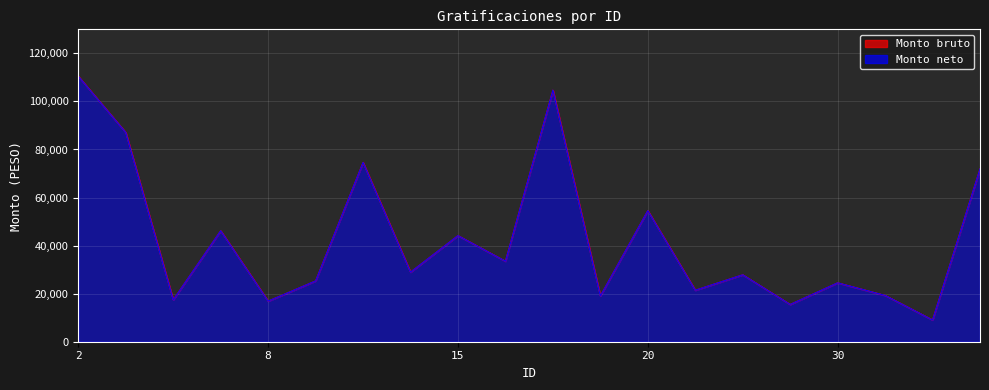

Reading right to left, extract all data points from this chart.

Monto bruto: 71965.8	9053.5	19276.9	24510.4	15516.9	27862.8	21437.0	54552.3	19040.8	104703.7	33508.0	44161.4	28957.8	74617.2	25307.0	16899.9	46174.7	17433.7	87081.6	110470.7
Monto neto: 71965.8	9053.5	19276.9	24510.4	15516.9	27862.8	21437.0	54552.3	19040.8	104703.7	33508.0	44161.4	28957.8	74617.2	25307.0	16899.9	46174.7	17433.7	87081.6	110470.7